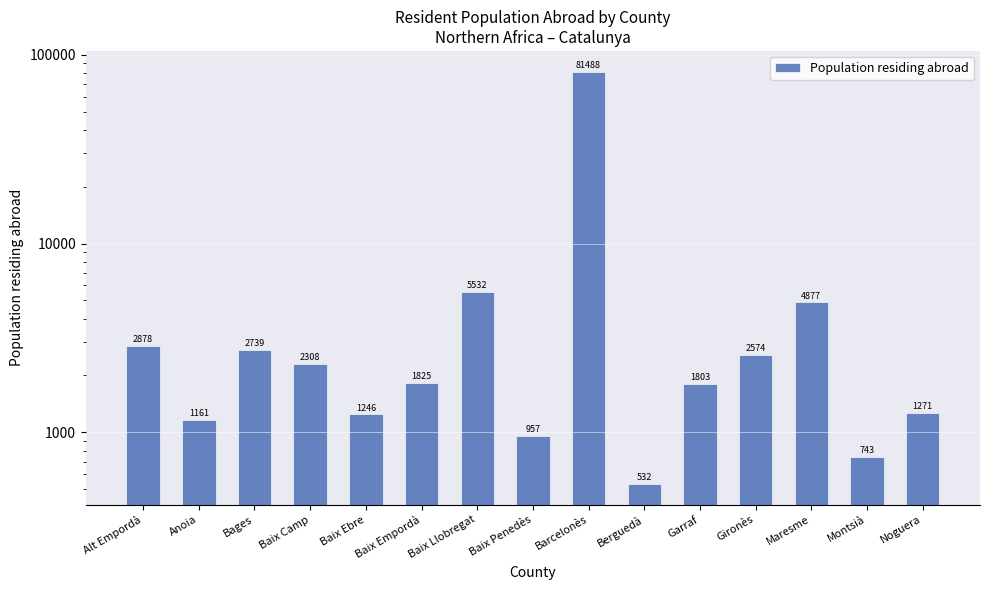

At which category does the chart reach its minimum across all series?

Berguedà